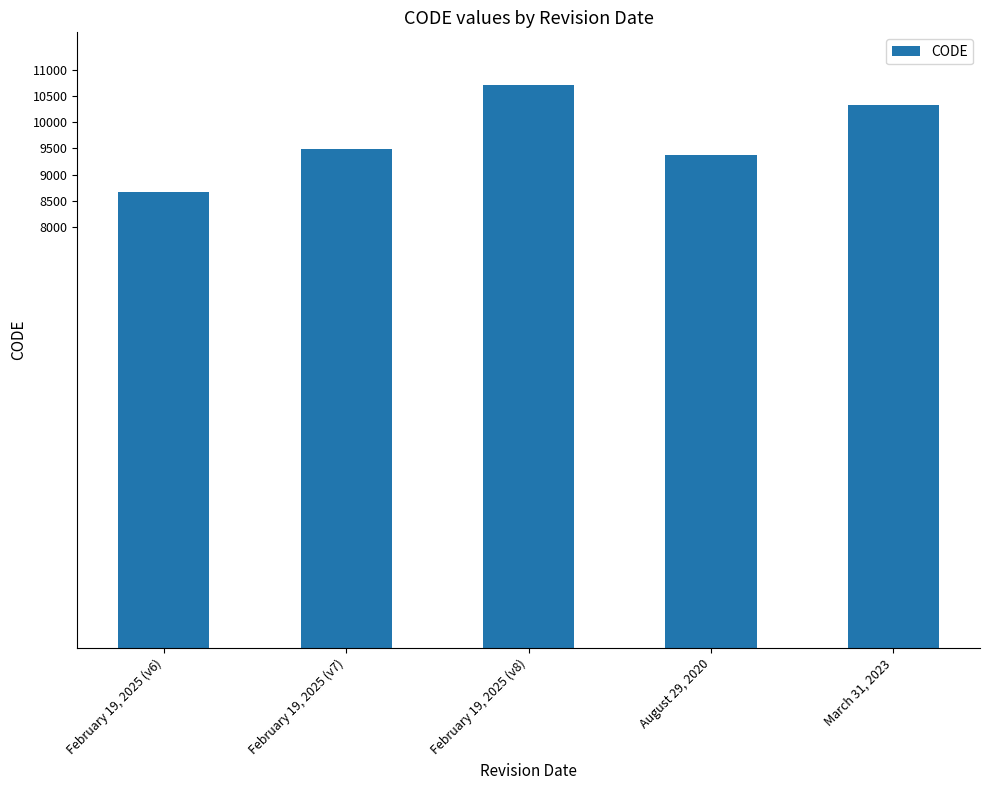

What is the sum of all values?

48564